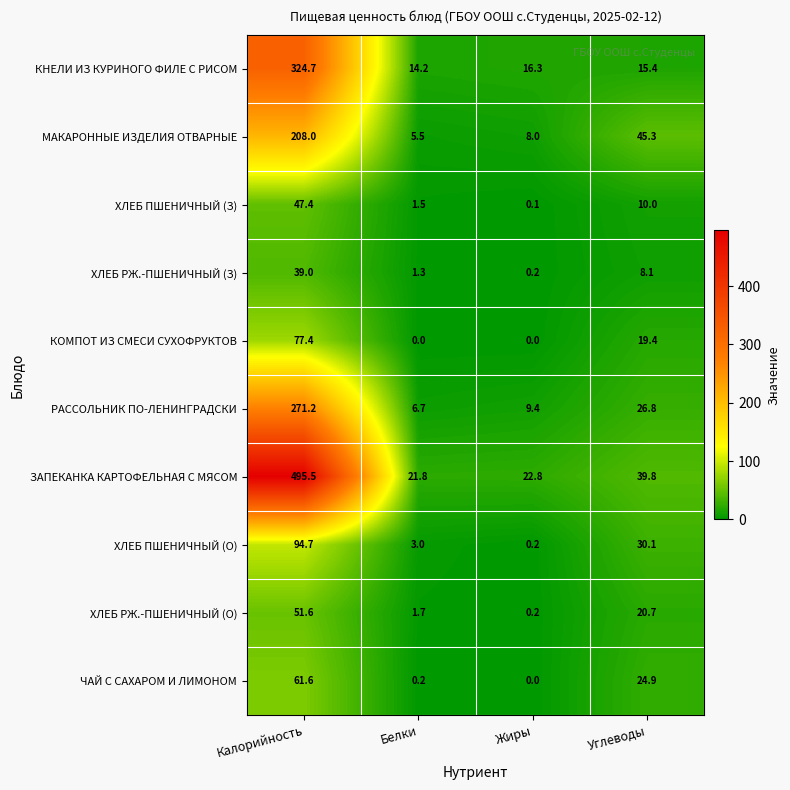

Which series has the largest range (max minus min)?

ЗАПЕКАНКА КАРТОФЕЛЬНАЯ С МЯСОМ